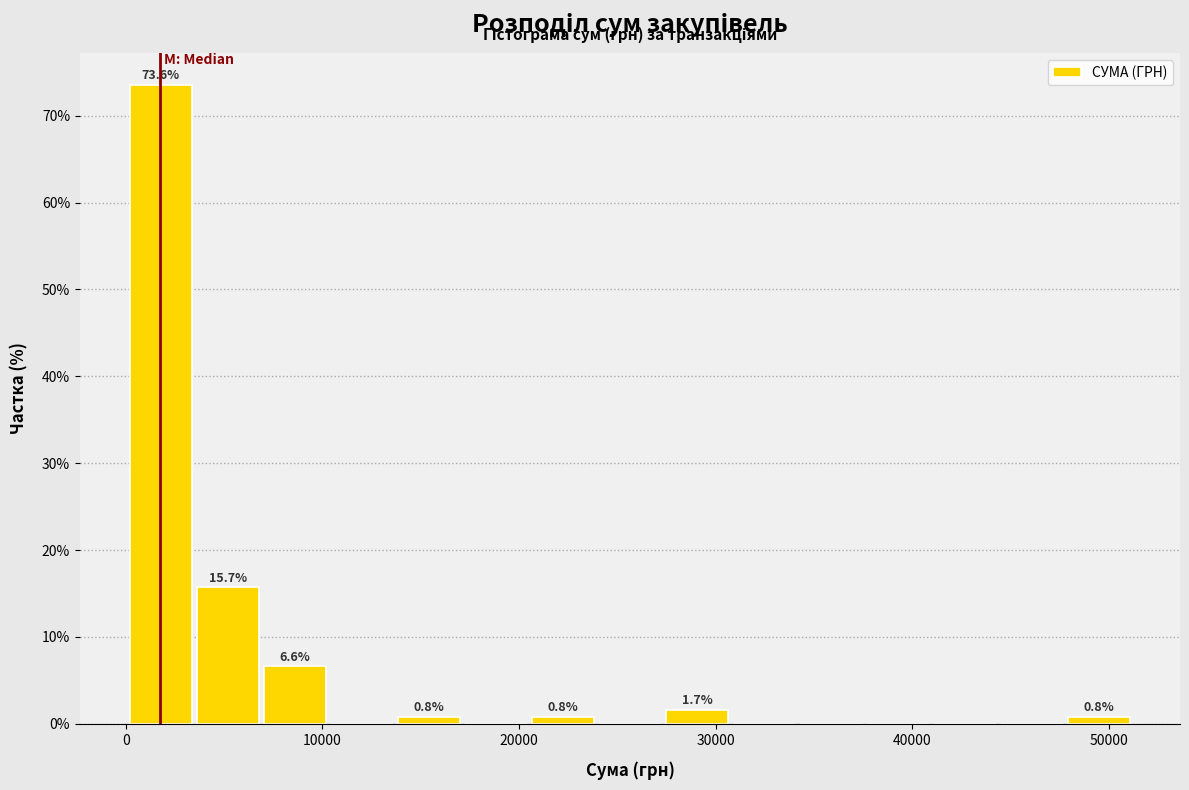

Around what value on the x-axis is the tallest bar? Give the approximate position of its centre, as read against the axis.

2000